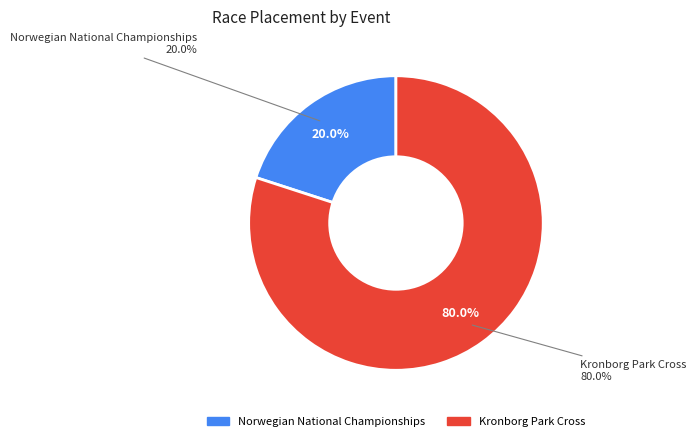

To the nearest percent, what is the difference between the largest and smallest slice percentages?

60%